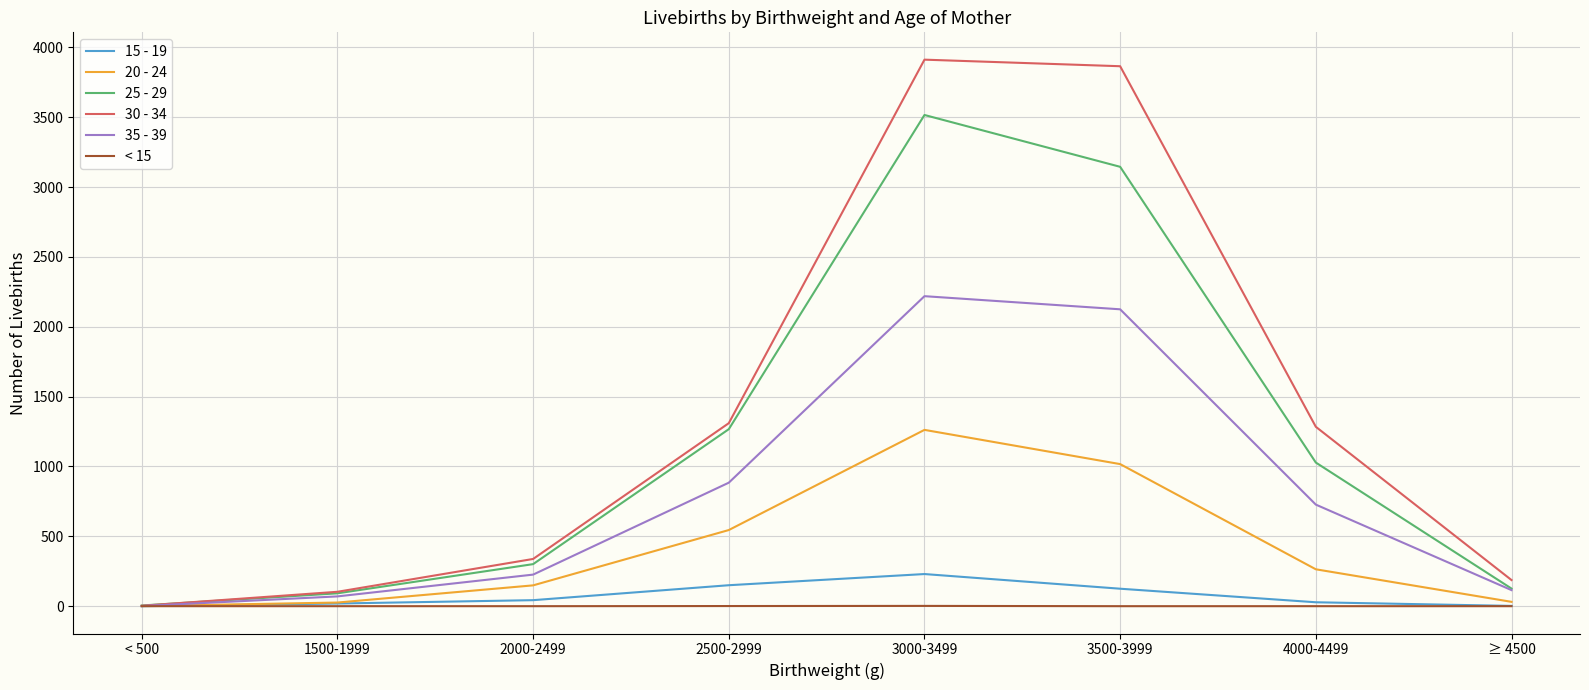

Which series has the largest range (max minus min)?

30 - 34